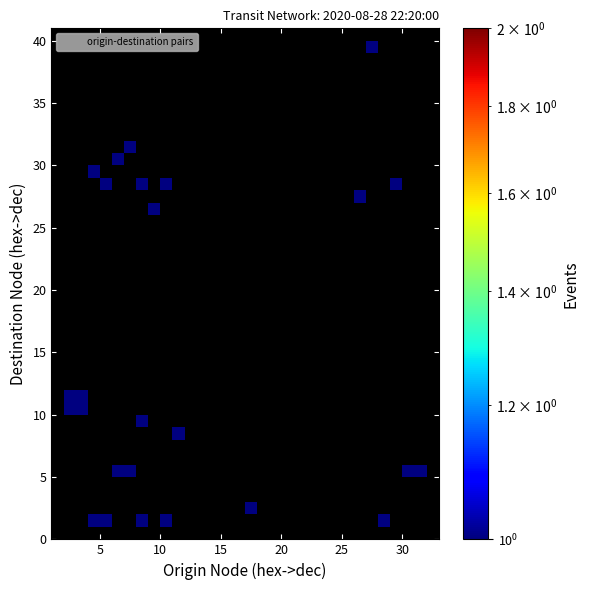

What is the range of X values (max minus min)?

29